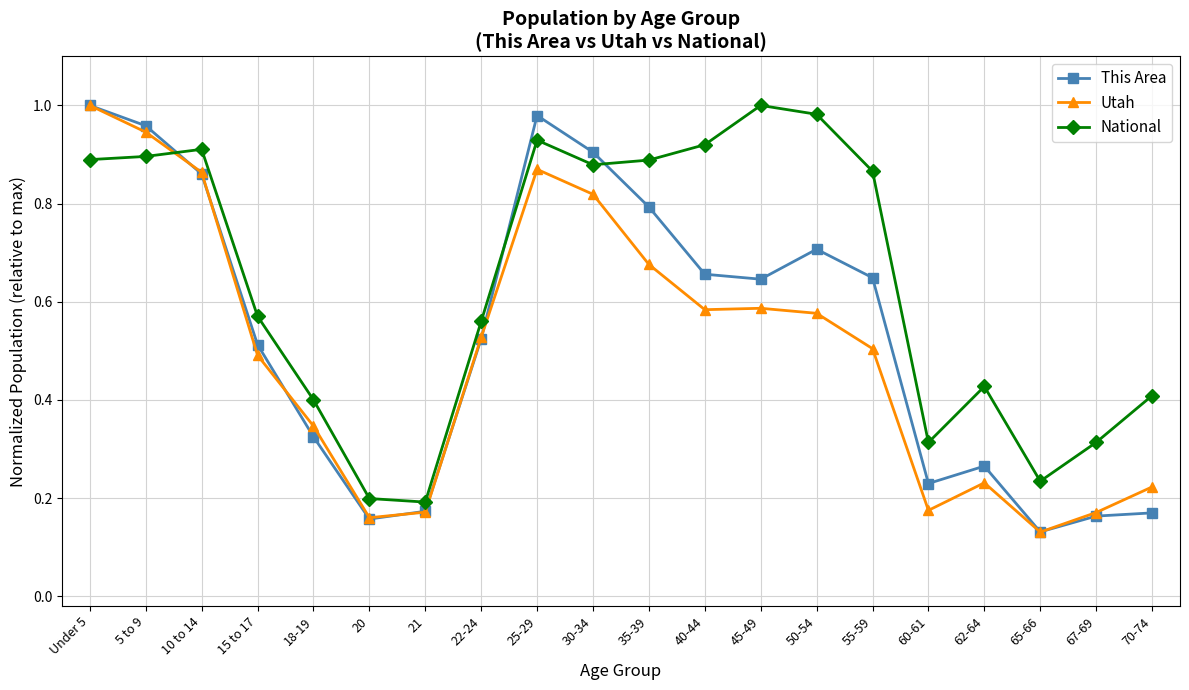

Where is This Area nearest to the value 0?

65-66